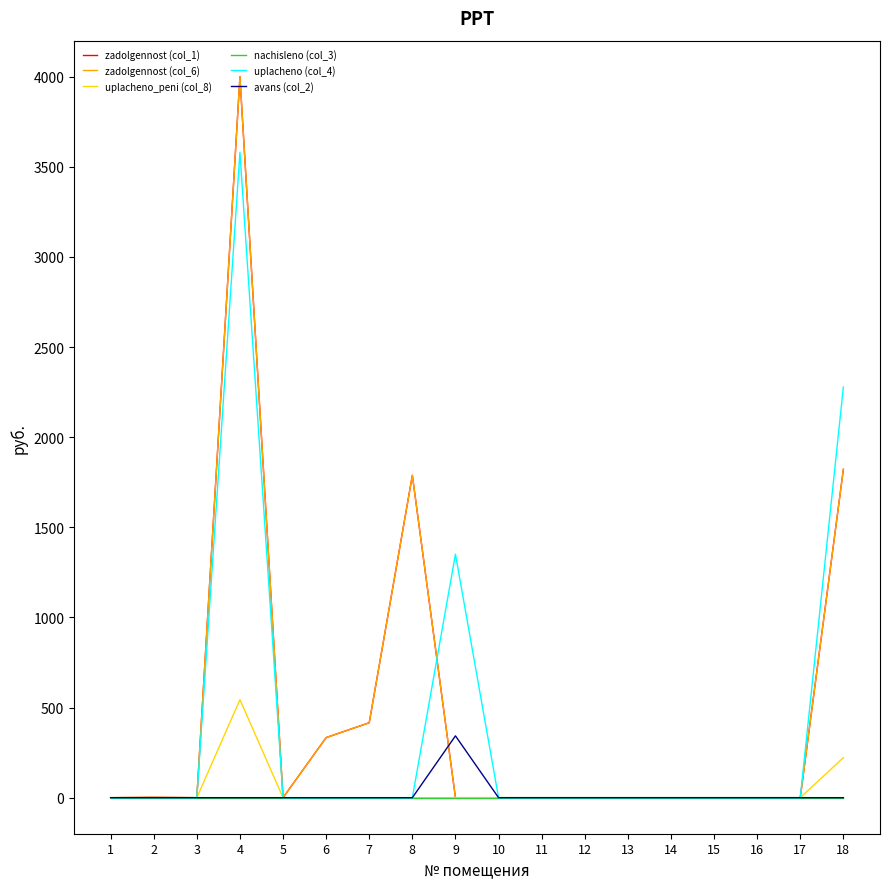

Does the chart have visible grid lines?

No